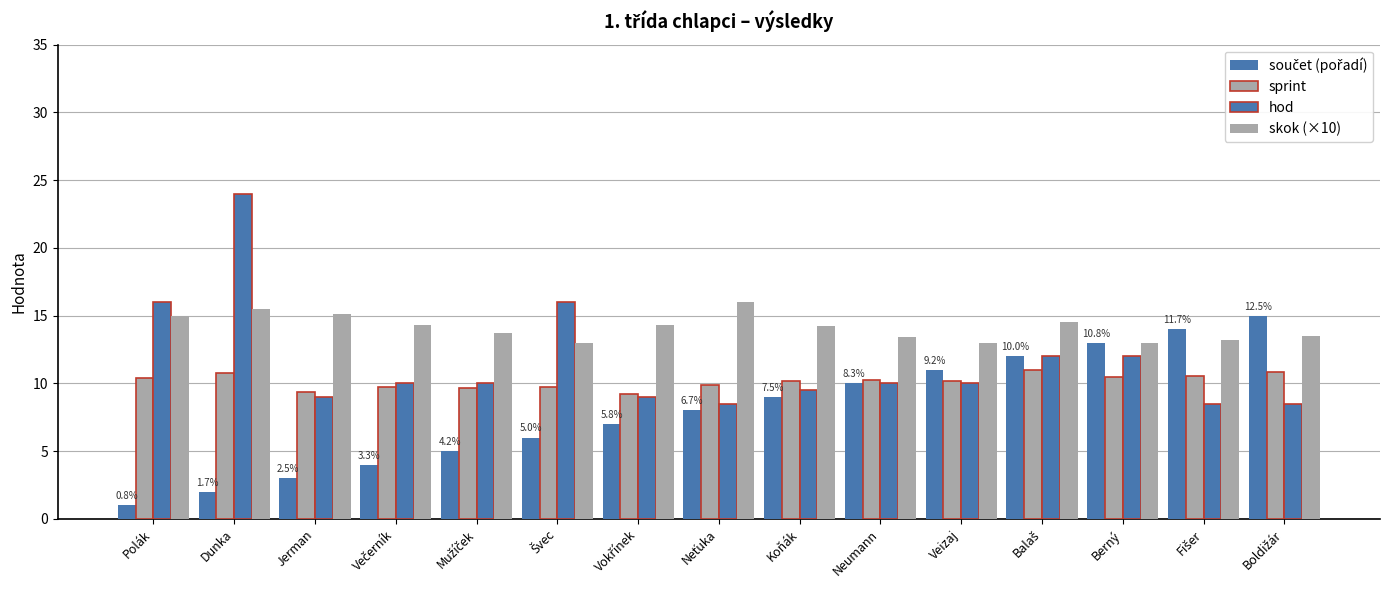

What is the lowest value of the skok (×10) series?

13.0